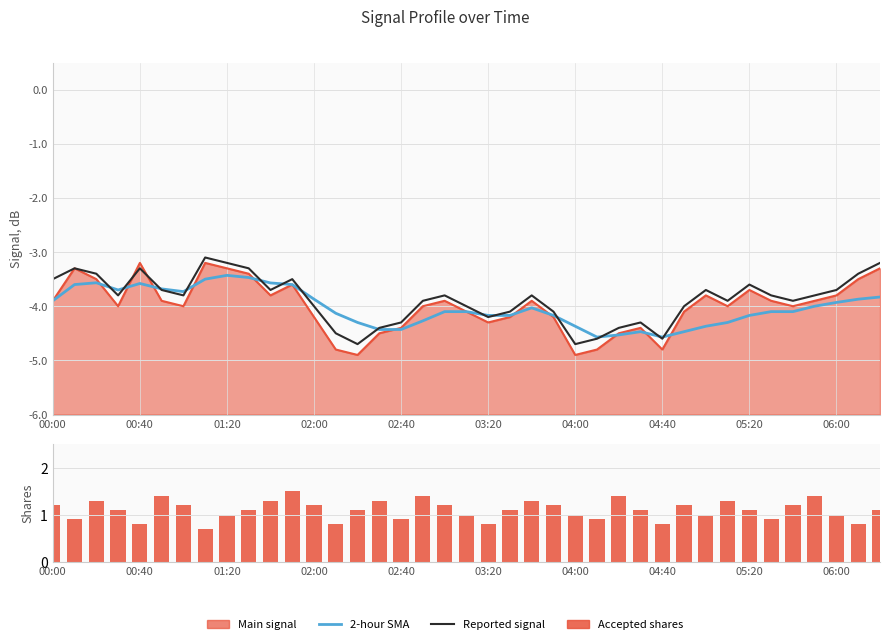

The Reported signal series shows 4.2 at 05:20. True or false?

False